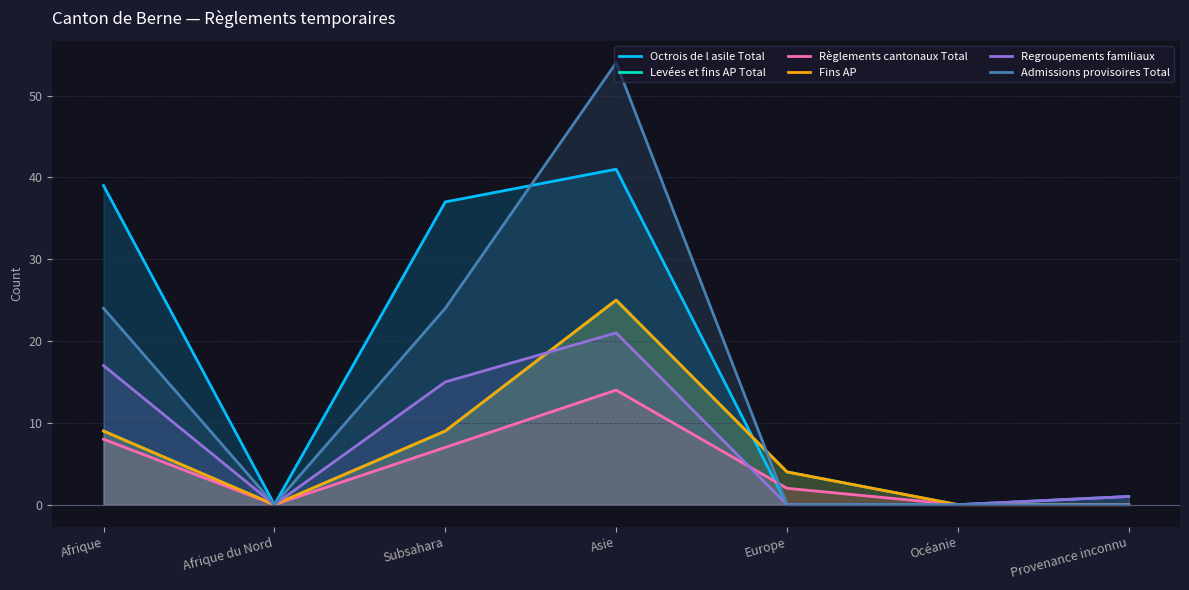

The value of Admissions provisoires Total at Océanie is 0. True or false?

True